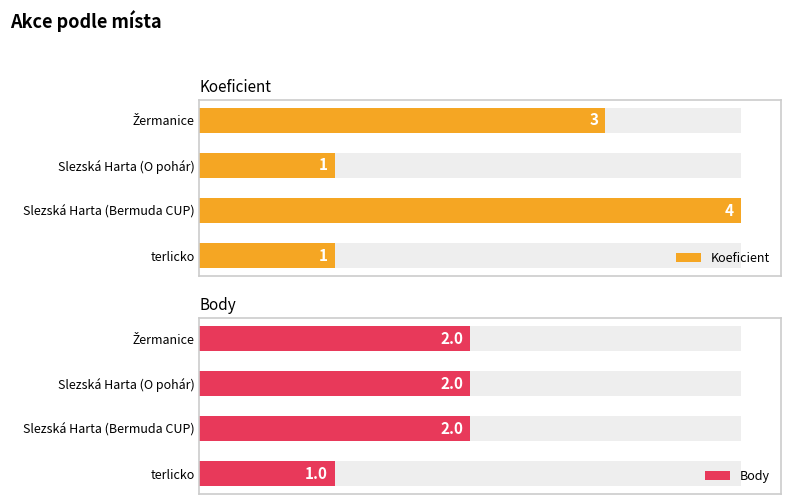

How many bars are there in total?

8